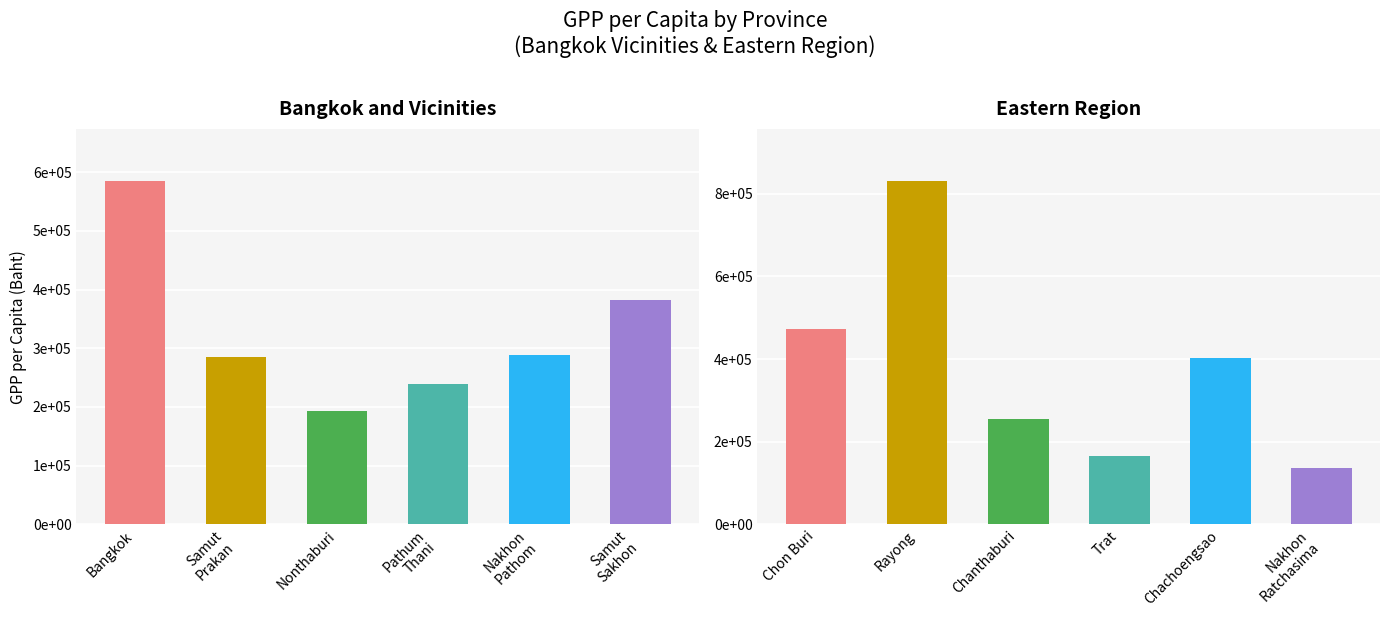

Rank the series by their maximum value, from highest to lowest.

Eastern Region, Bangkok and Vicinities